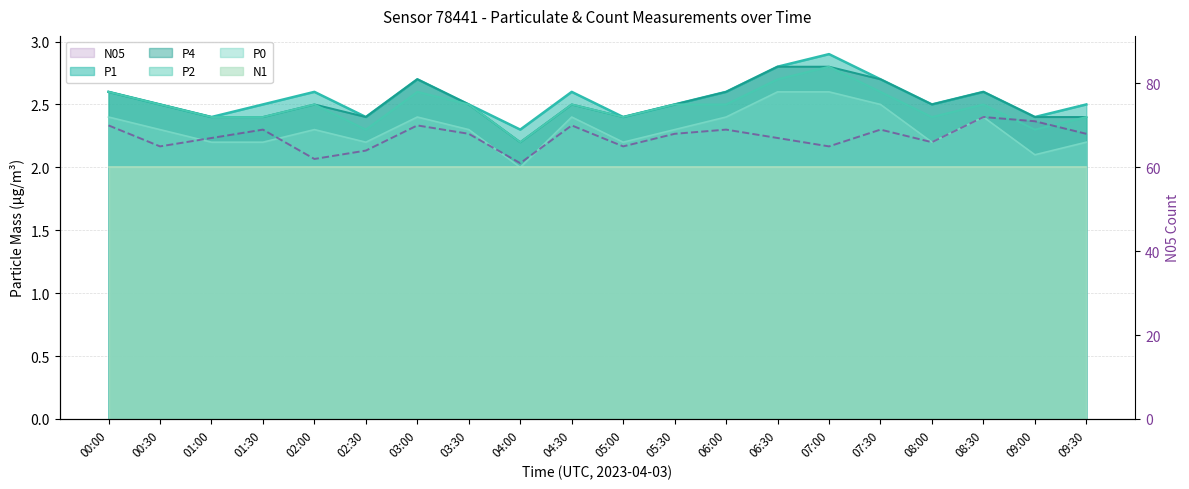

What is the total value across all series at 08:00?

11.8